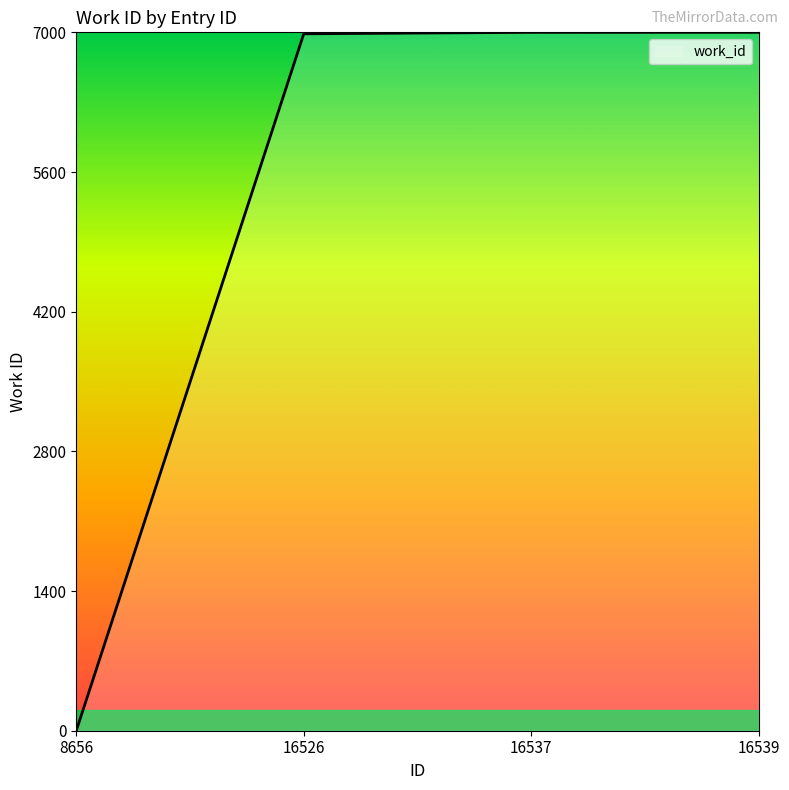

What is the change in value from 8656 to 16539?

+7000.0